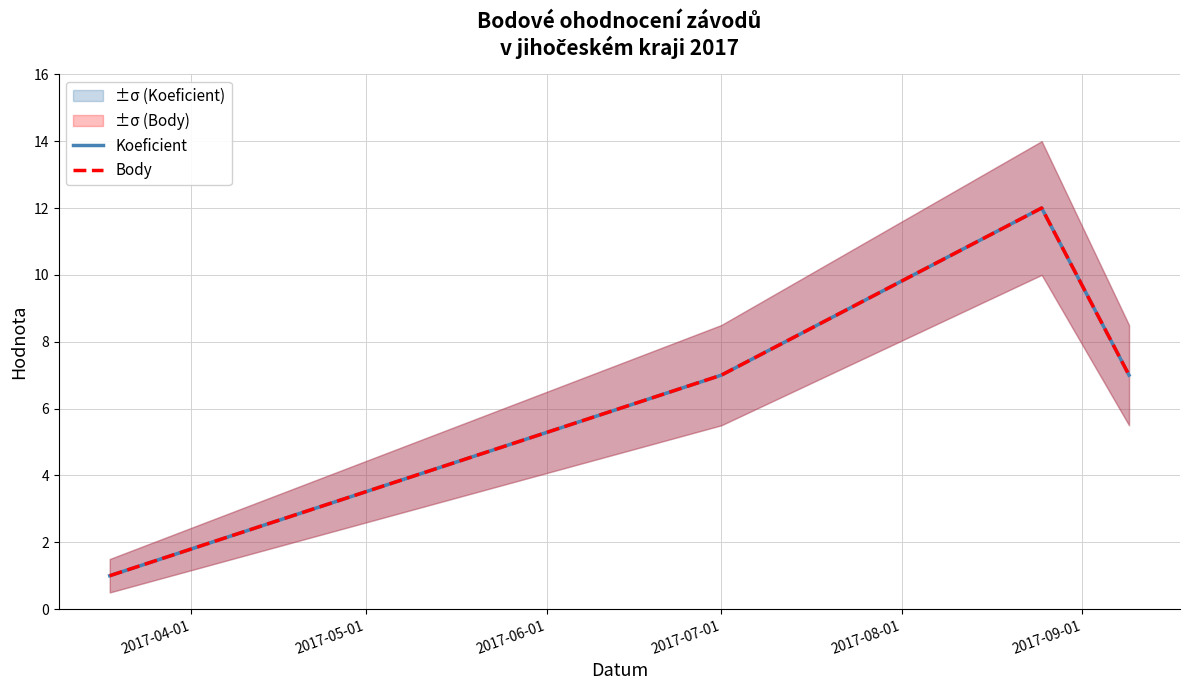

List the series in order of their peak value, lowest first.

Koeficient, Body